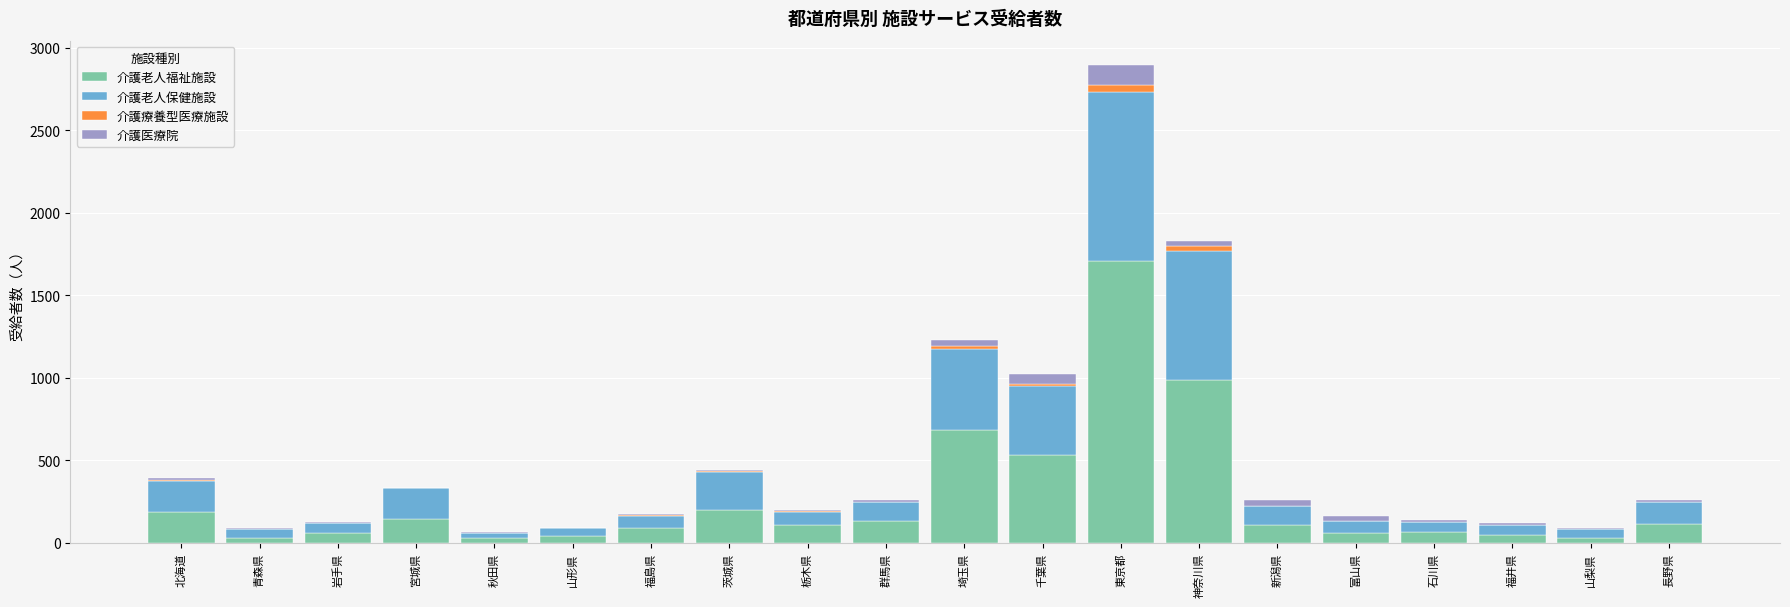

The 介護老人福祉施設 series shows 532 at 千葉県. True or false?

True